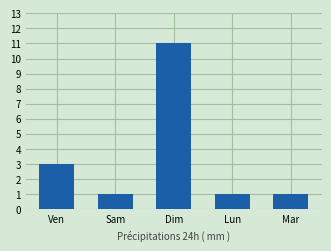

How many bars are there in total?

5